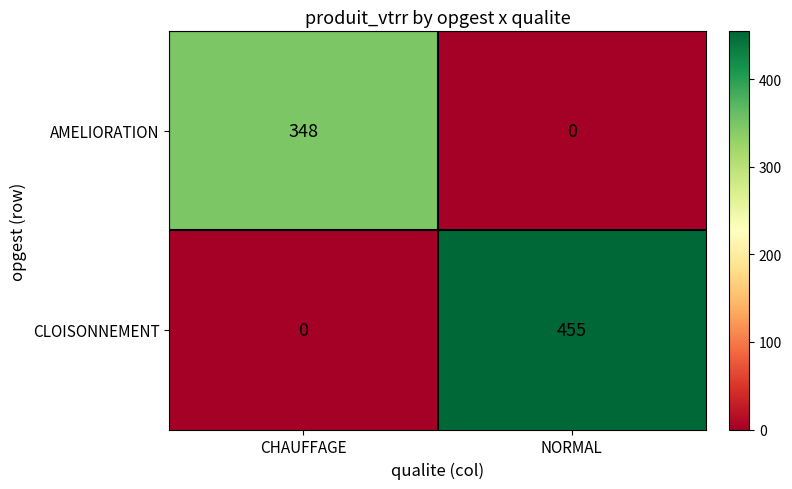

The CLOISONNEMENT series shows 0 at CHAUFFAGE. True or false?

True